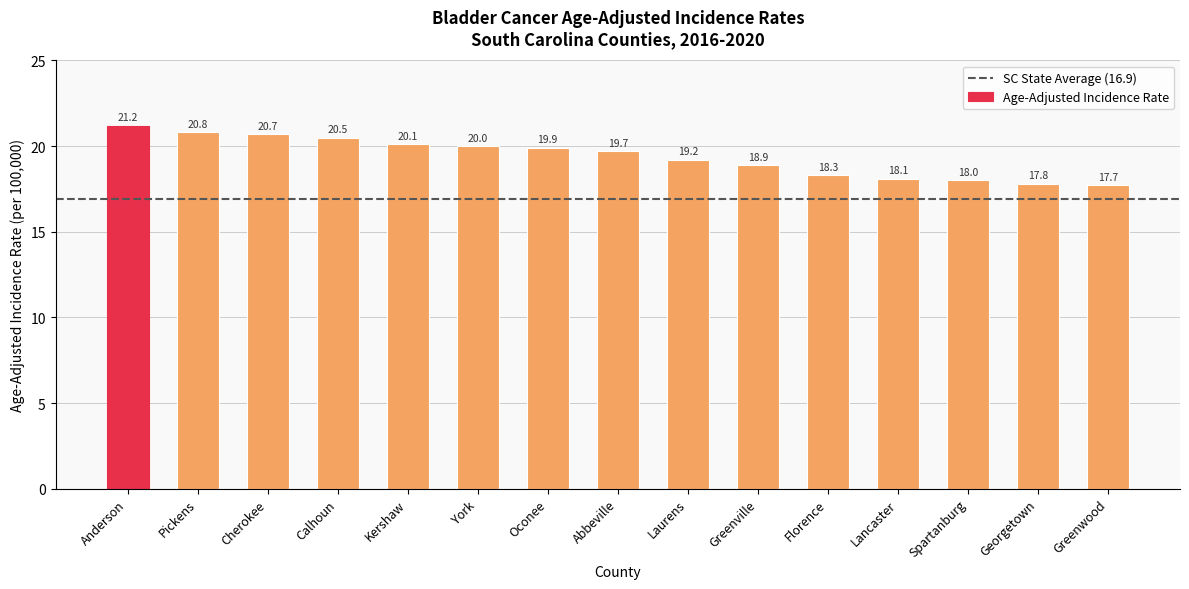

How many data points are less than 19?

6